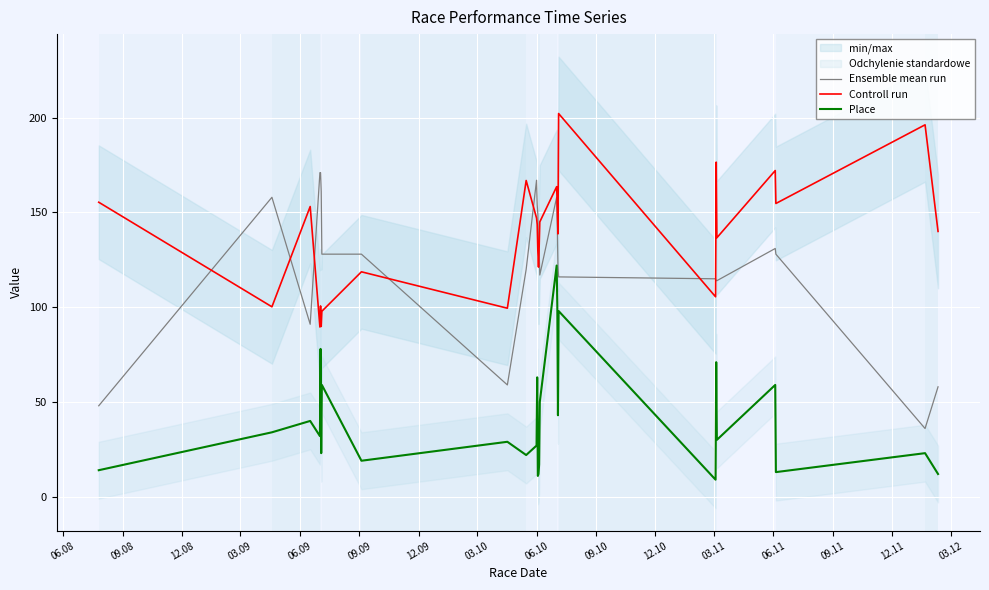

List the series in order of their peak value, highest first.

Controll run, Ensemble mean run, Place